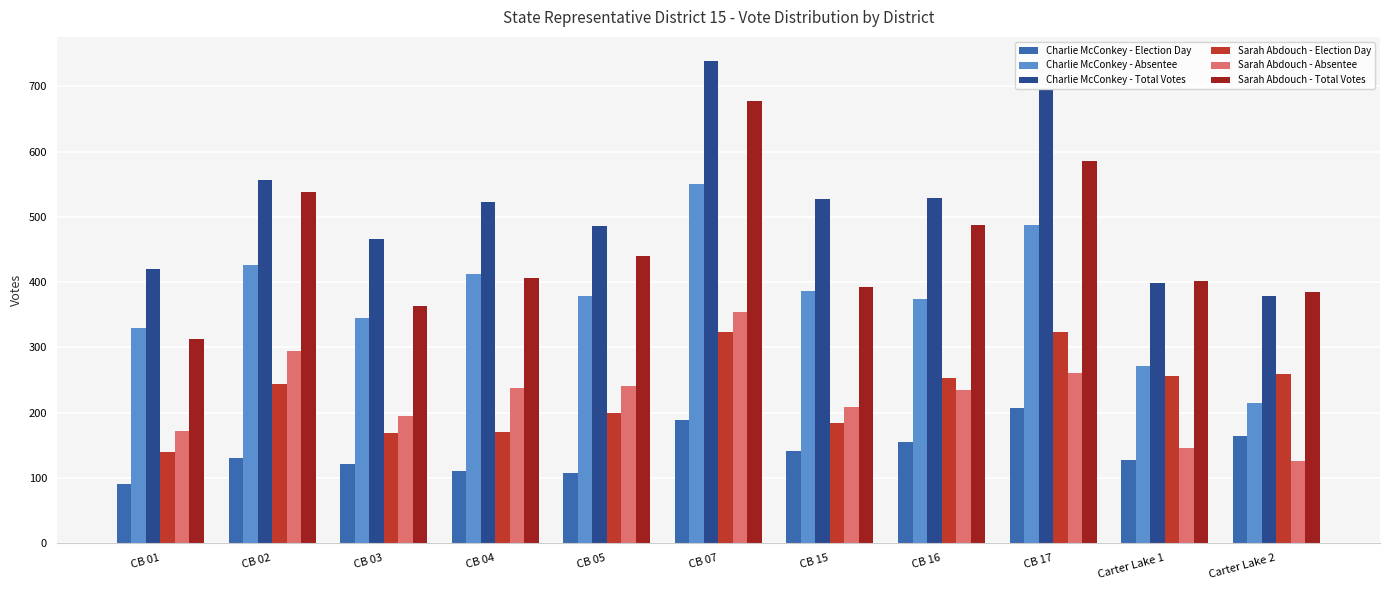

What value does the Sarah Abdouch - Election Day series have at CB 16, to the nearest 50?

250